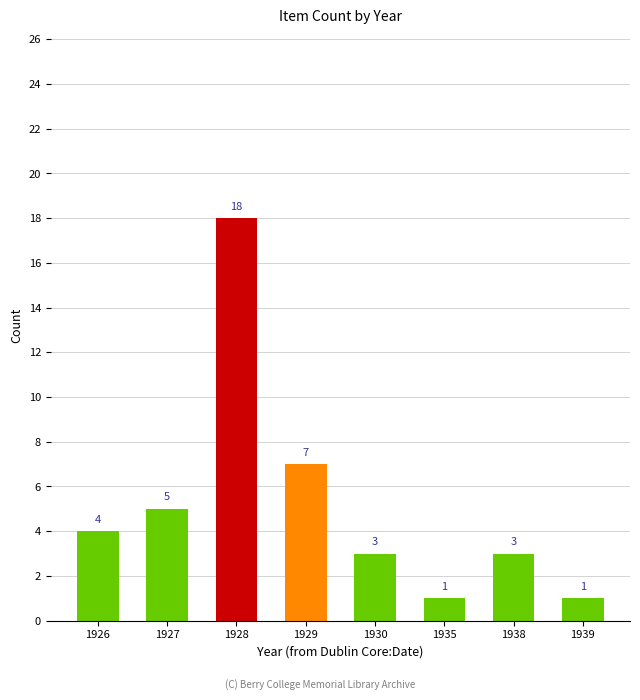

What is the difference between the maximum and second lowest values?

17